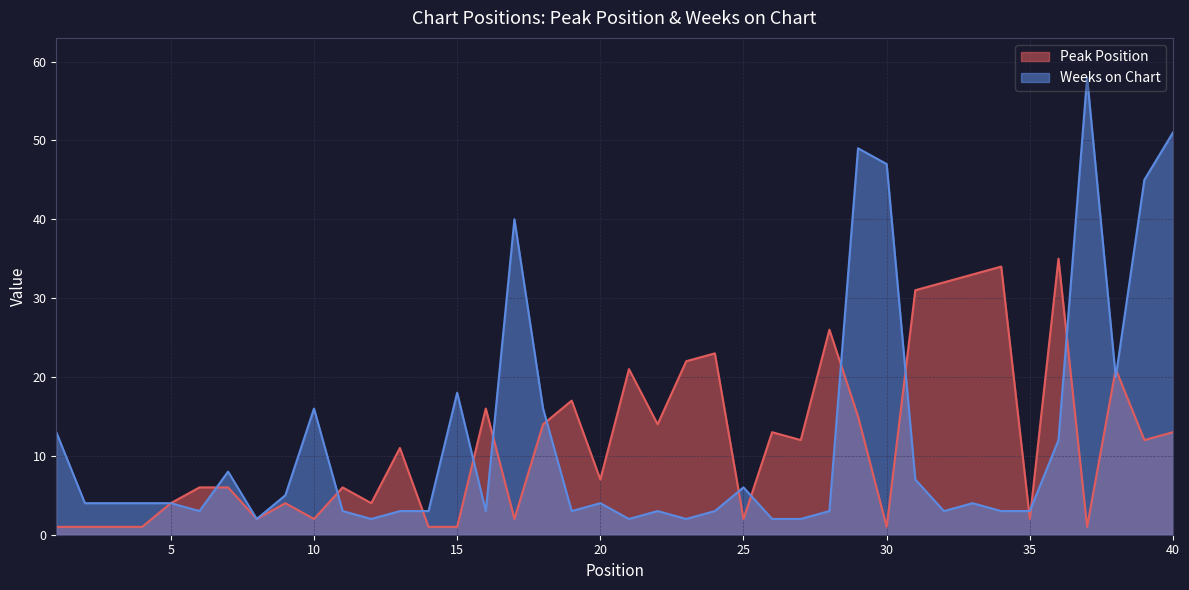

How many lines are shown in the chart?

2